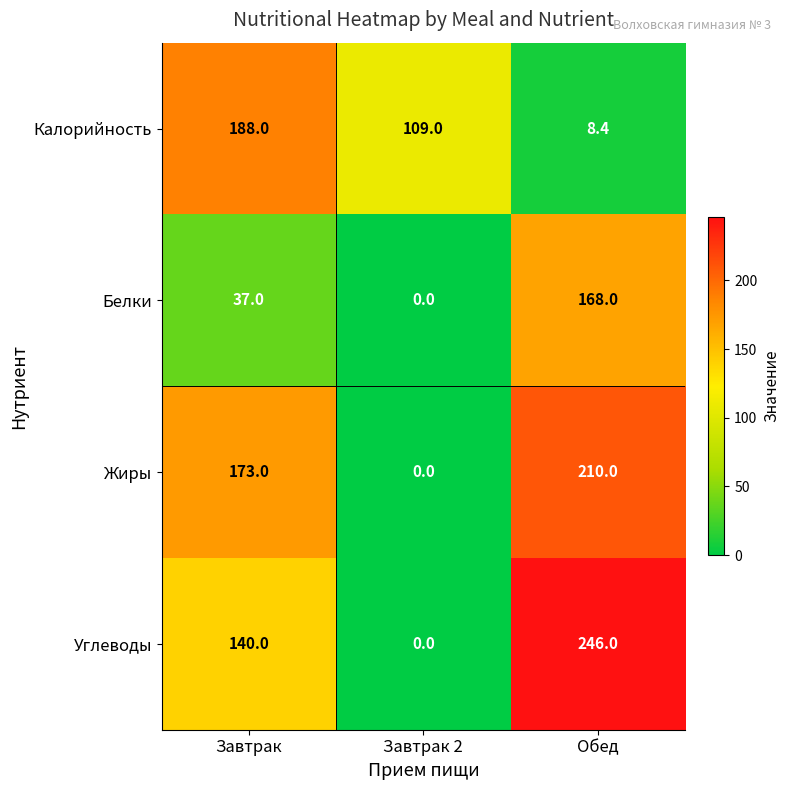

List the series in order of their peak value, lowest first.

Белки, Калорийность, Жиры, Углеводы